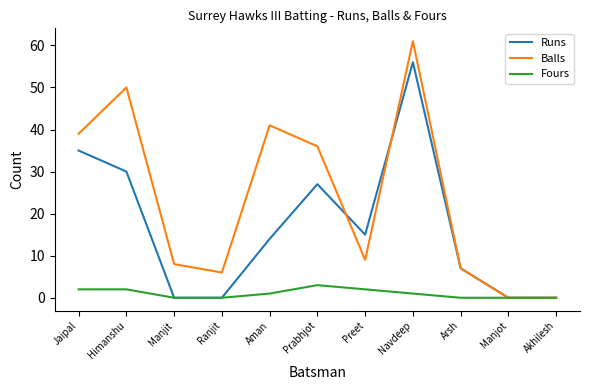

Is it true that Runs equals 7 at Aman?

False